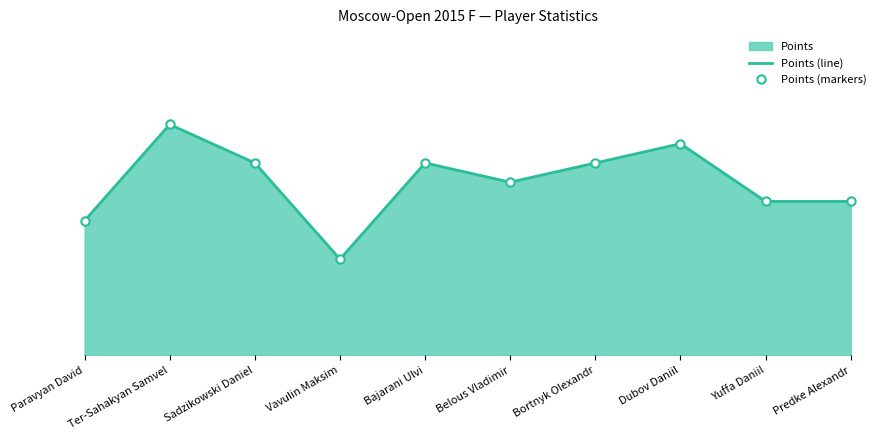

What value does the Points (markers) series have at Belous Vladimir?

4.5